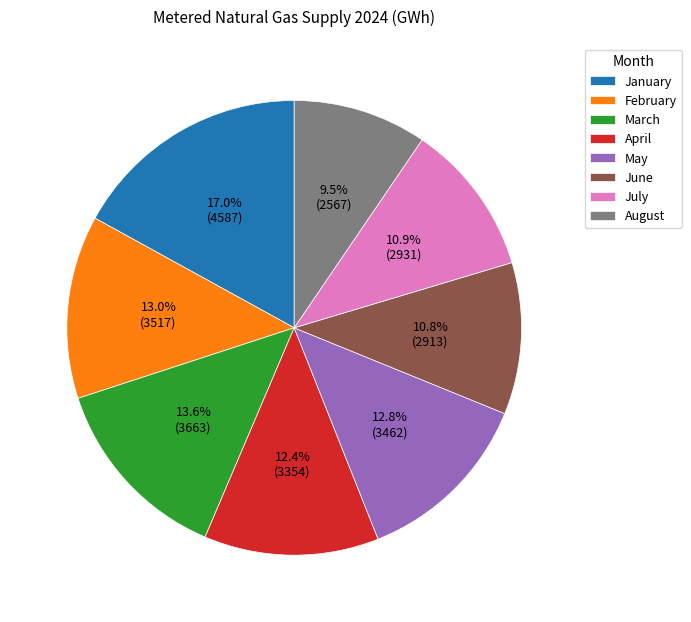

Is there any slice that represents more than half of the pie?

No